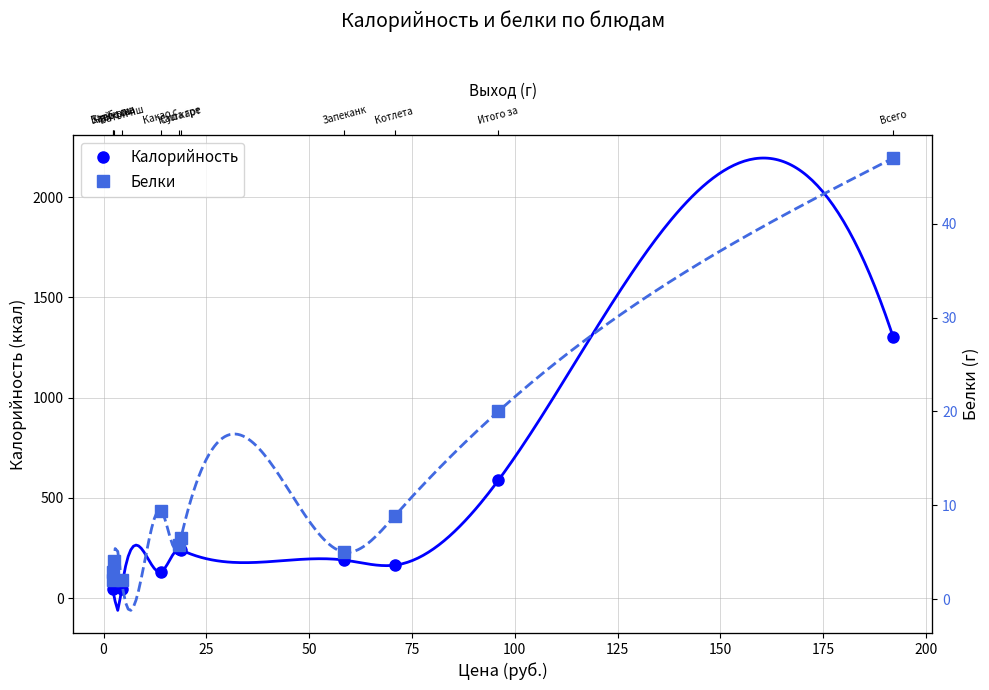

In Белки, how many points are lower than both neighbors (excluding endpoints)?

3